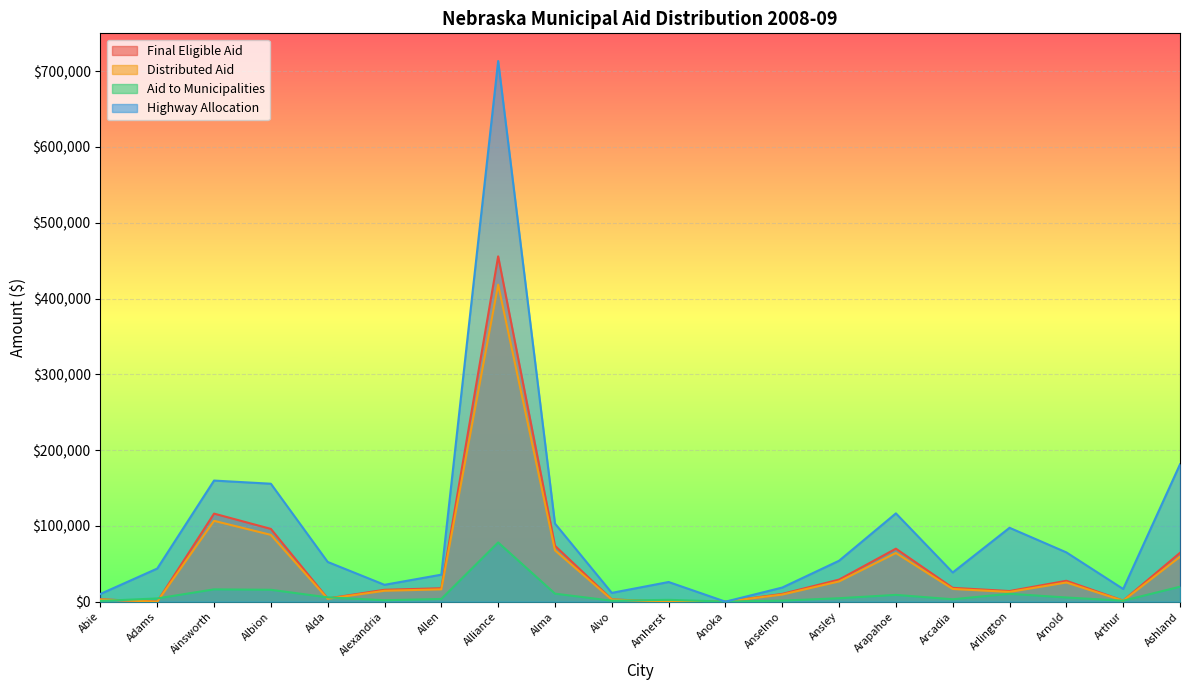

Which series has the widest spread of values?

Highway Allocation